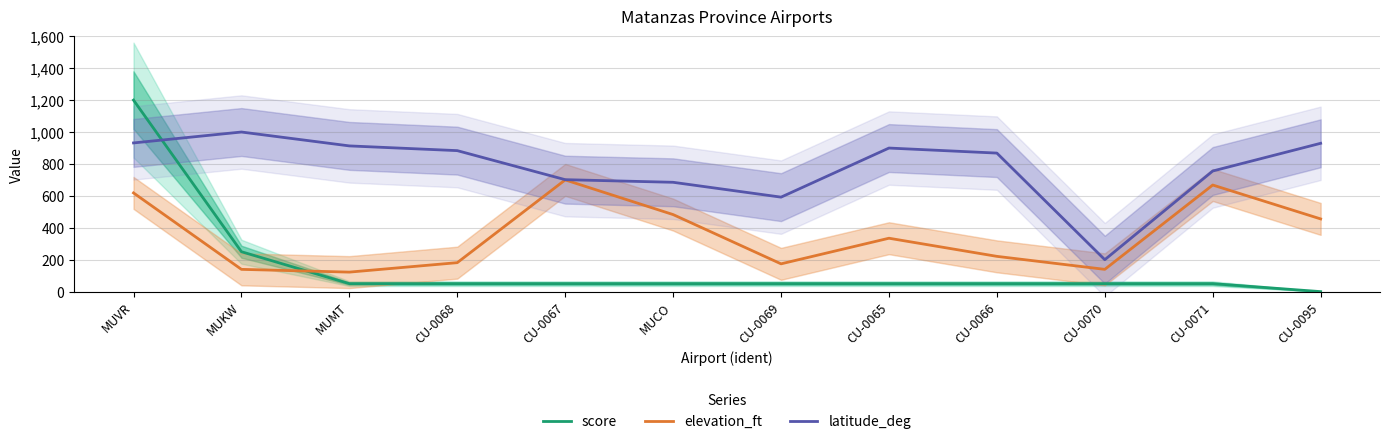

True or false: elevation_ft and latitude_deg intersect in this chart.

False